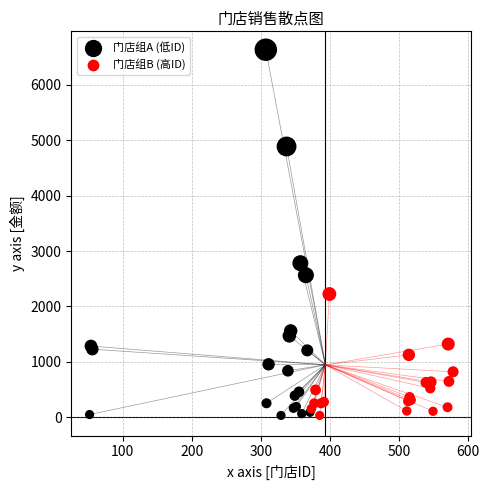

Which series contains the highest Y value?

门店组A (低ID)